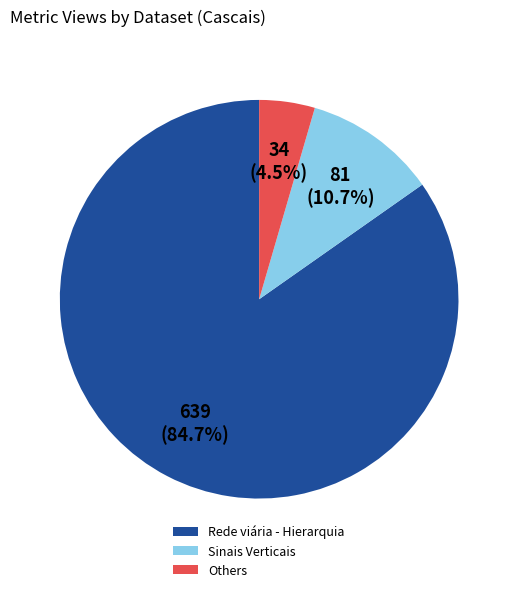

What is the total percentage of Rede viária - Hierarquia and Others?

89.3%